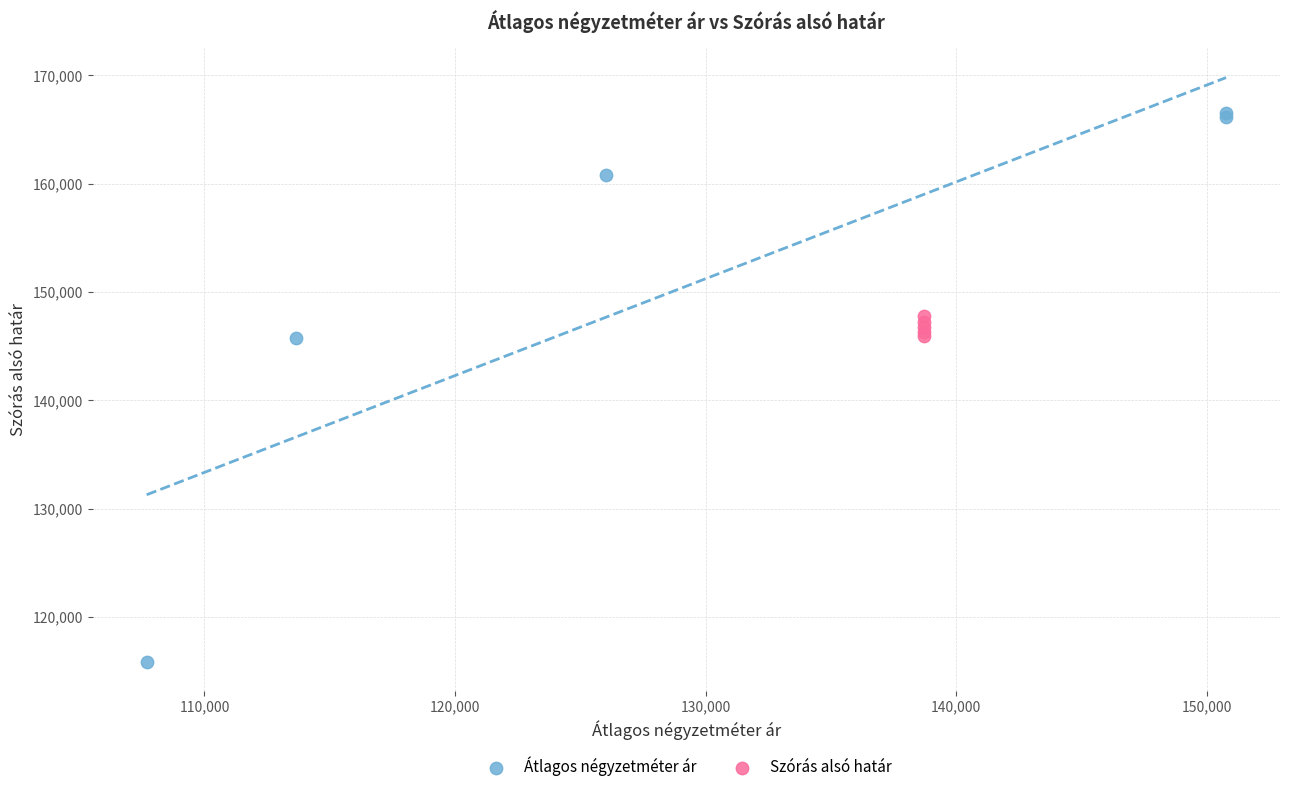

Which series reaches the minimum Y coordinate?

Átlagos négyzetméter ár